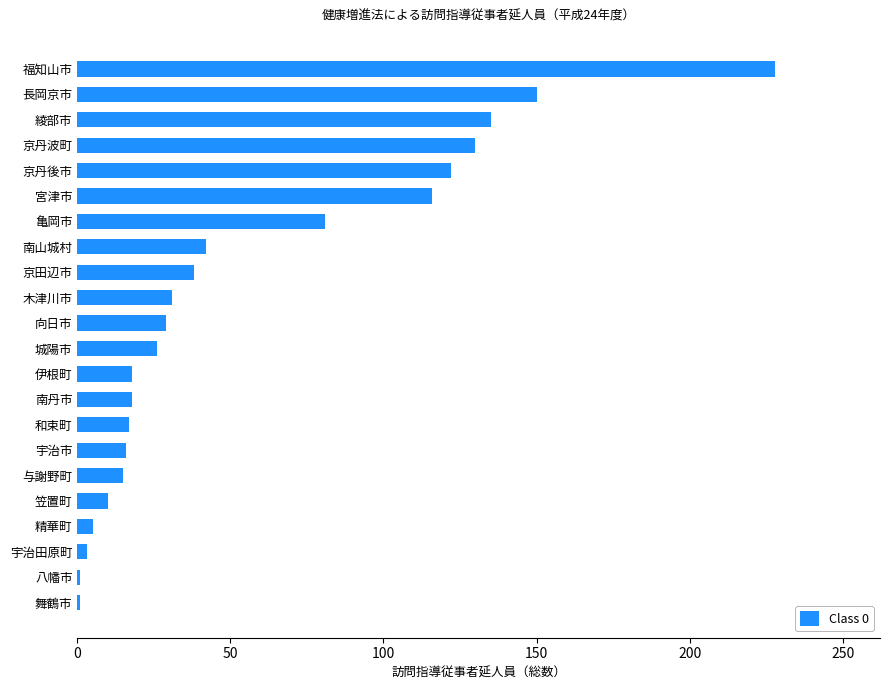

Which label corresponds to the largest value in the chart?

福知山市